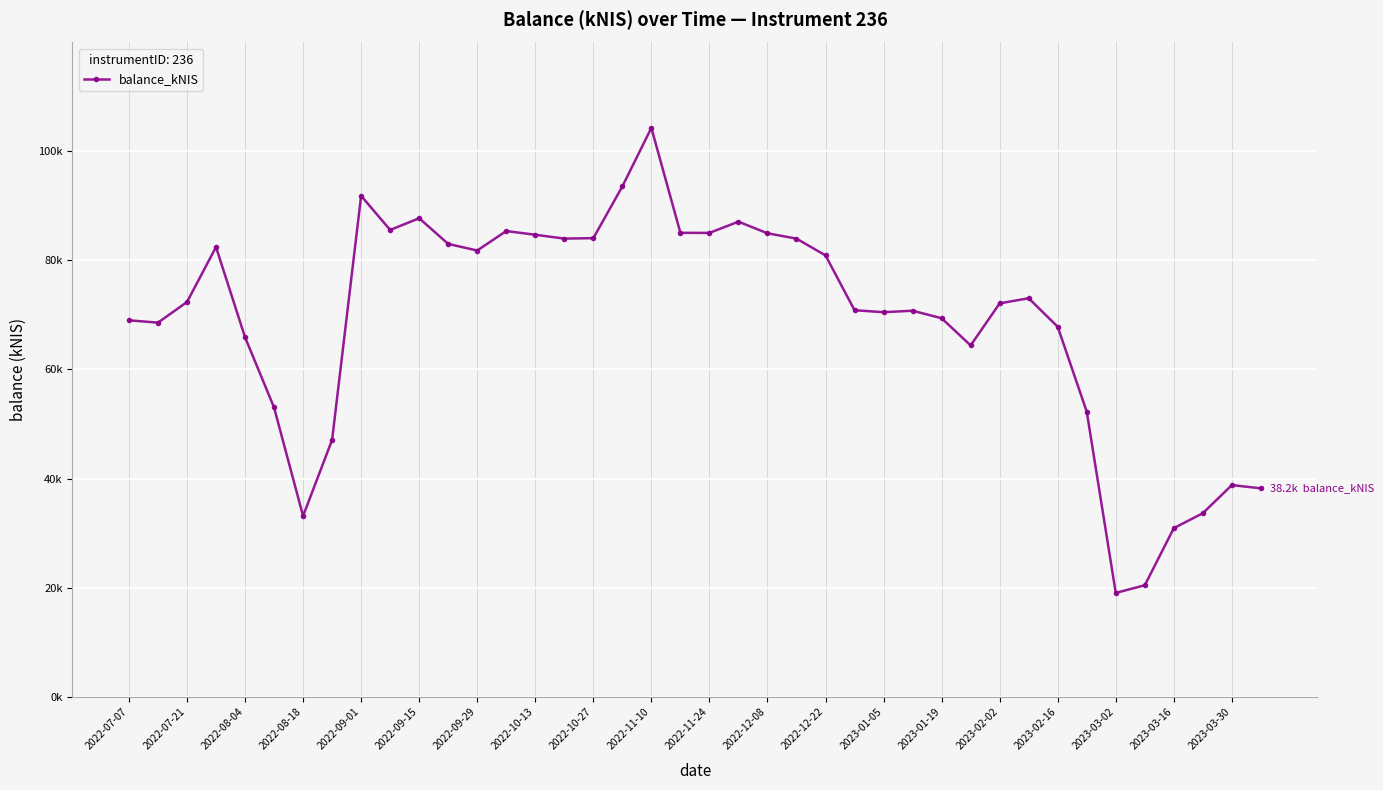

What is the smallest value displayed?

19057.9